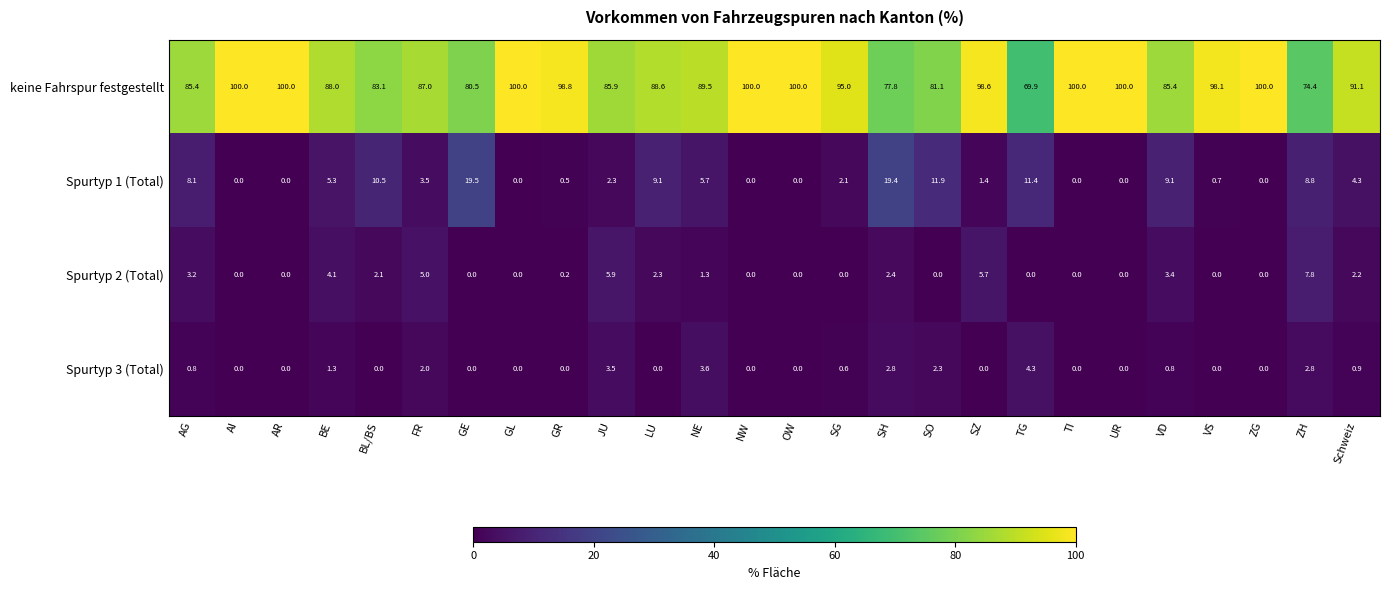

What is the difference between the maximum and minimum values in the Spurtyp 3 (Total) series?

4.3